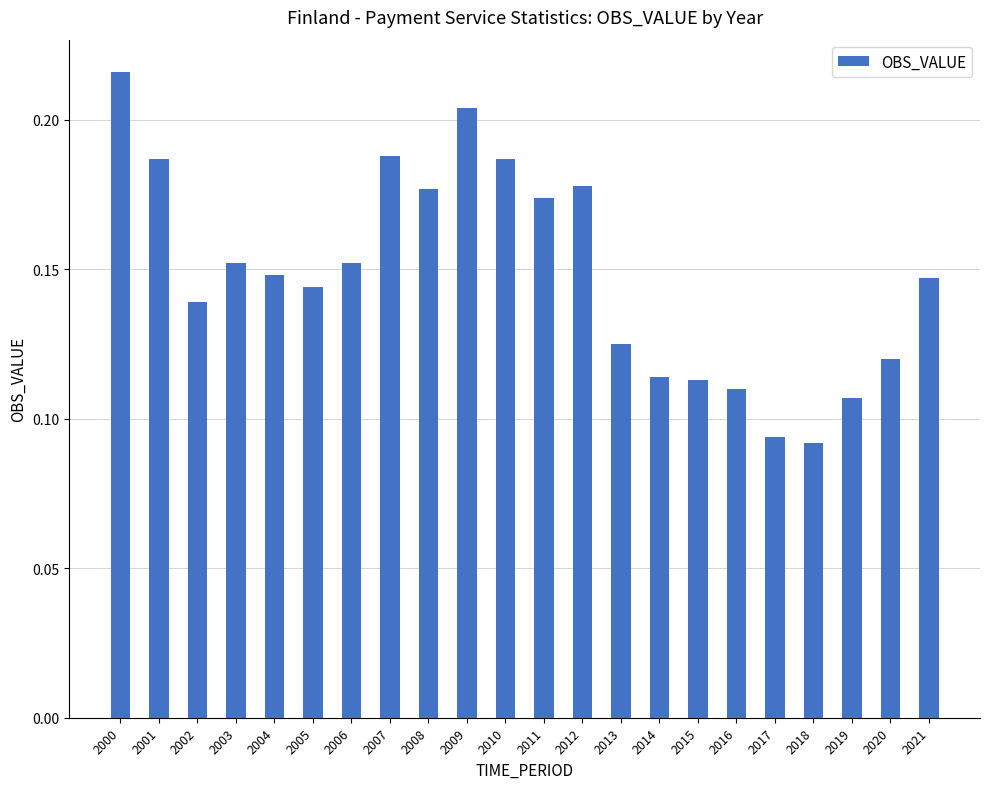

How many distinct data groups are displayed?

1